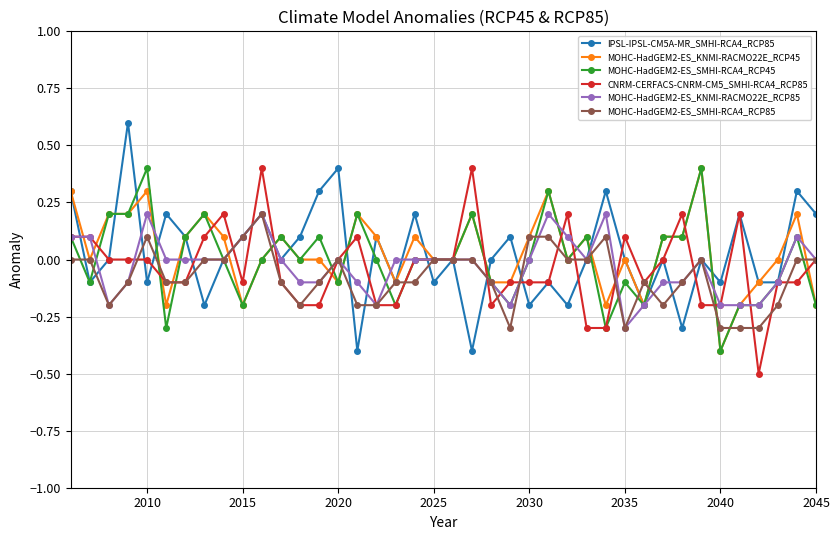

Which series has the widest spread of values?

IPSL-IPSL-CM5A-MR_SMHI-RCA4_RCP85